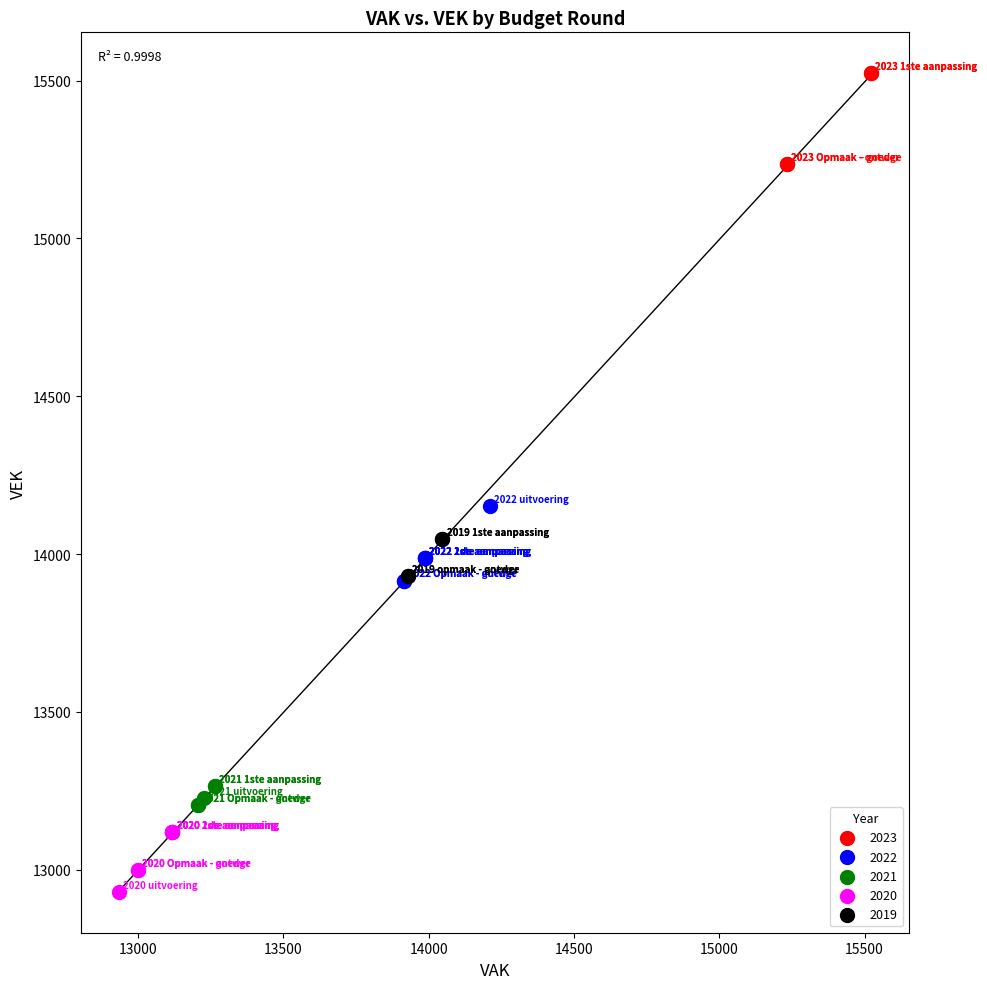

Which series reaches the minimum Y coordinate?

2020